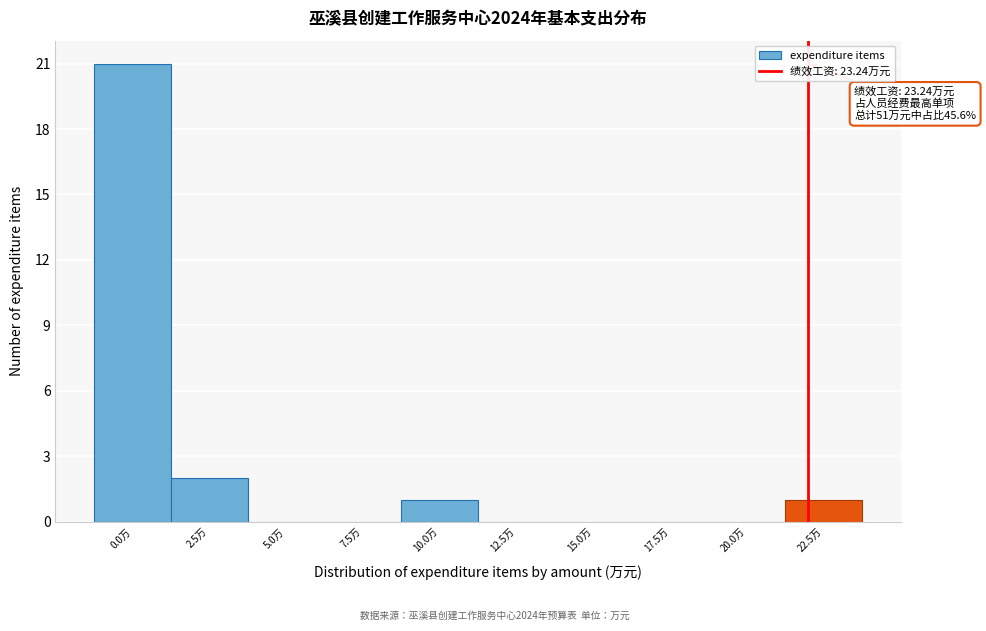

Reading left to right, extract all data points from this chart.

0.0万=21	2.5万=2	5.0万=0	7.5万=0	10.0万=1	12.5万=0	15.0万=0	17.5万=0	20.0万=0	22.5万=1